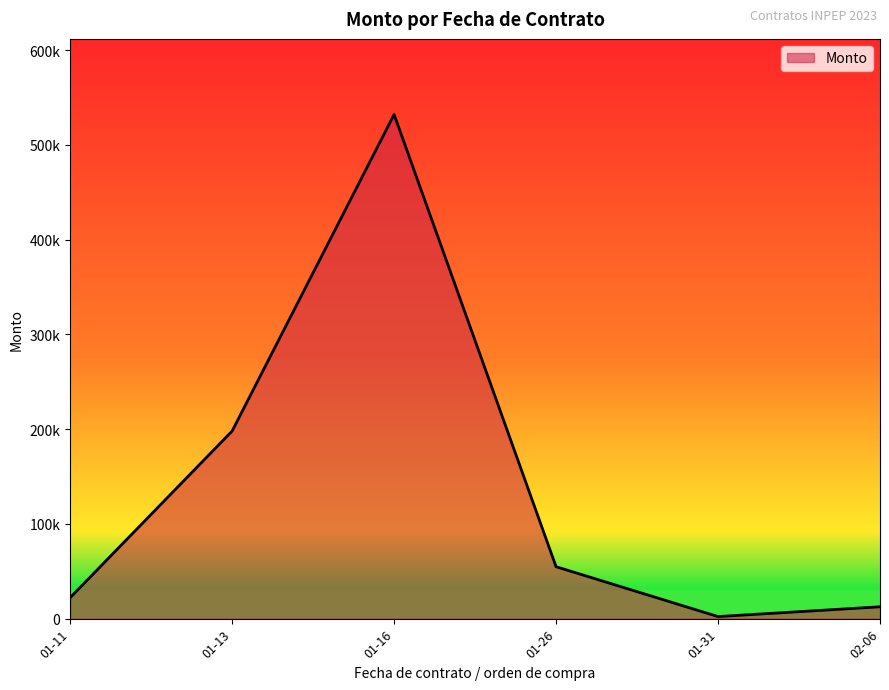

Does the chart display data point markers on the line(s)?

No